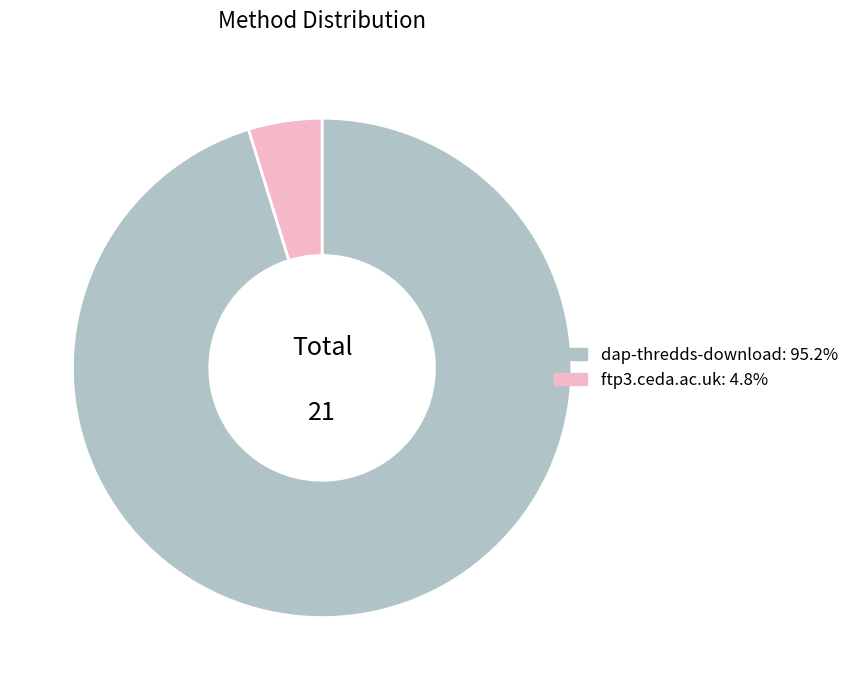

Rank the categories by value from lowest to highest.

ftp3.ceda.ac.uk, dap-thredds-download